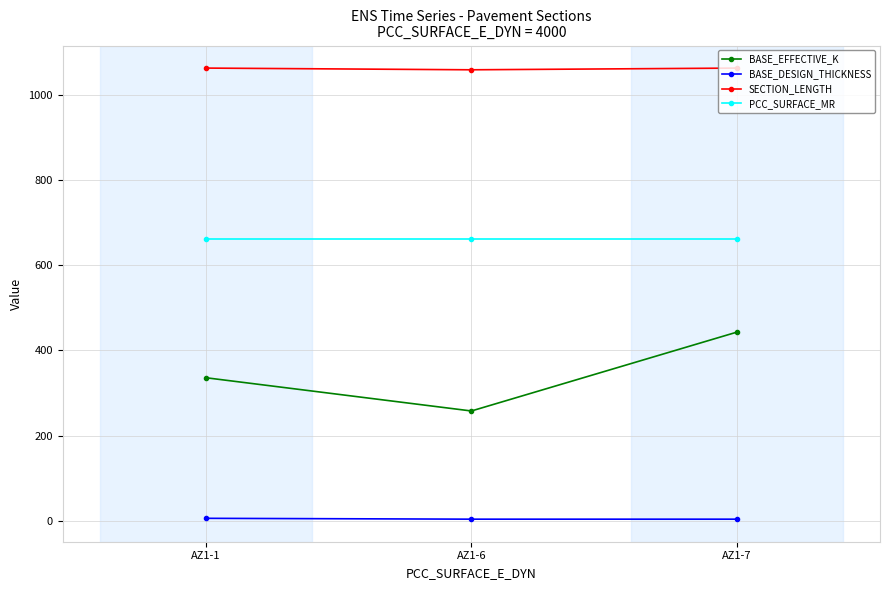

Which series has the largest total across all categories?

SECTION_LENGTH